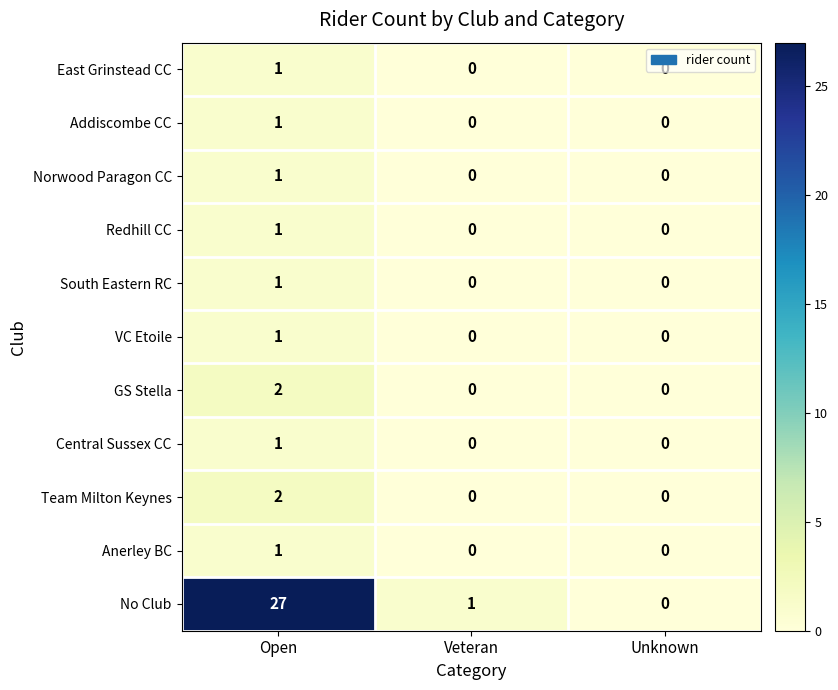

The value of South Eastern RC at Unknown is 0. True or false?

True